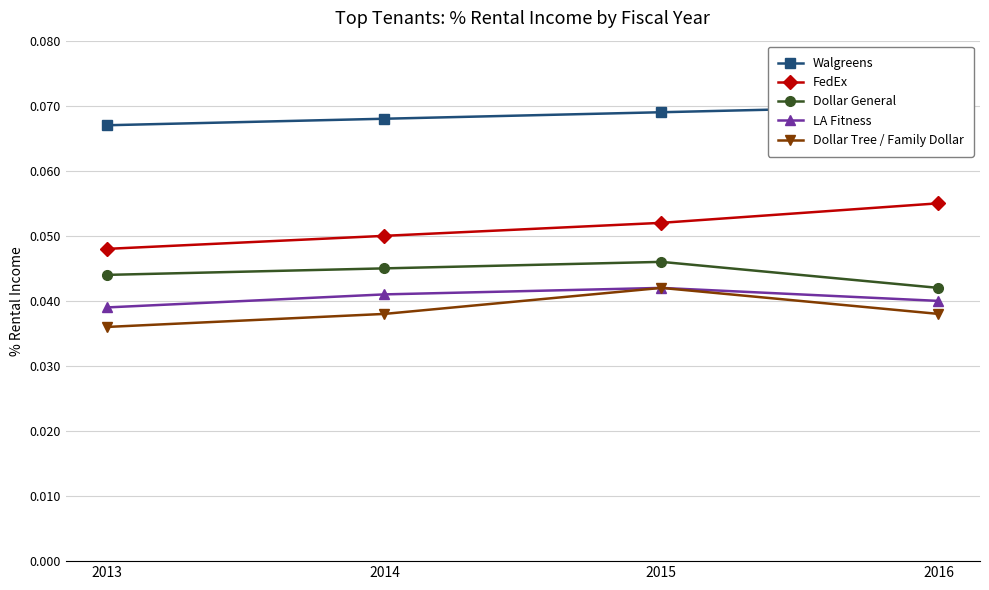

The LA Fitness series shows 0.0 at 2016. True or false?

False